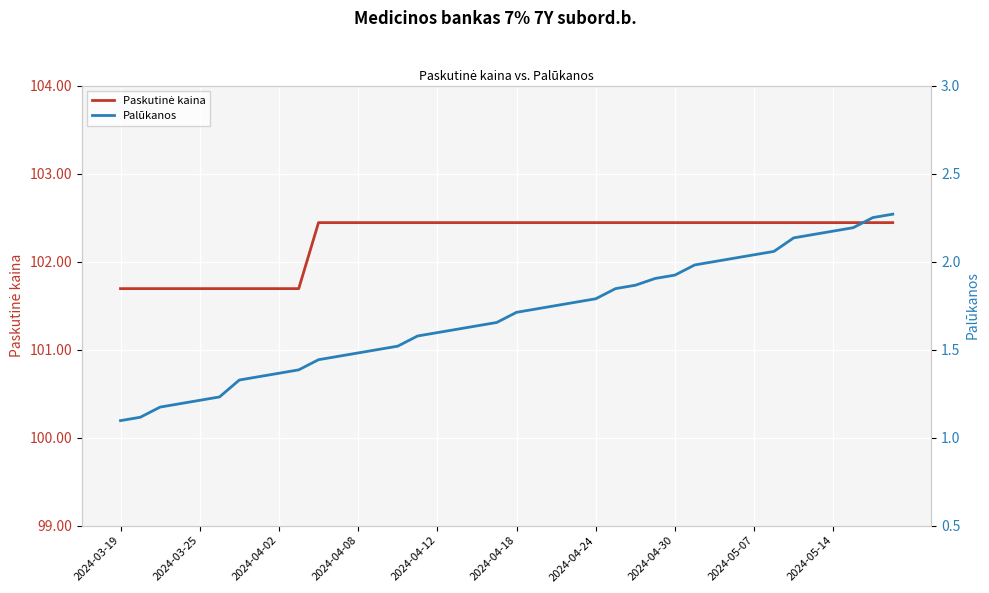

What is the smallest value displayed?

1.1